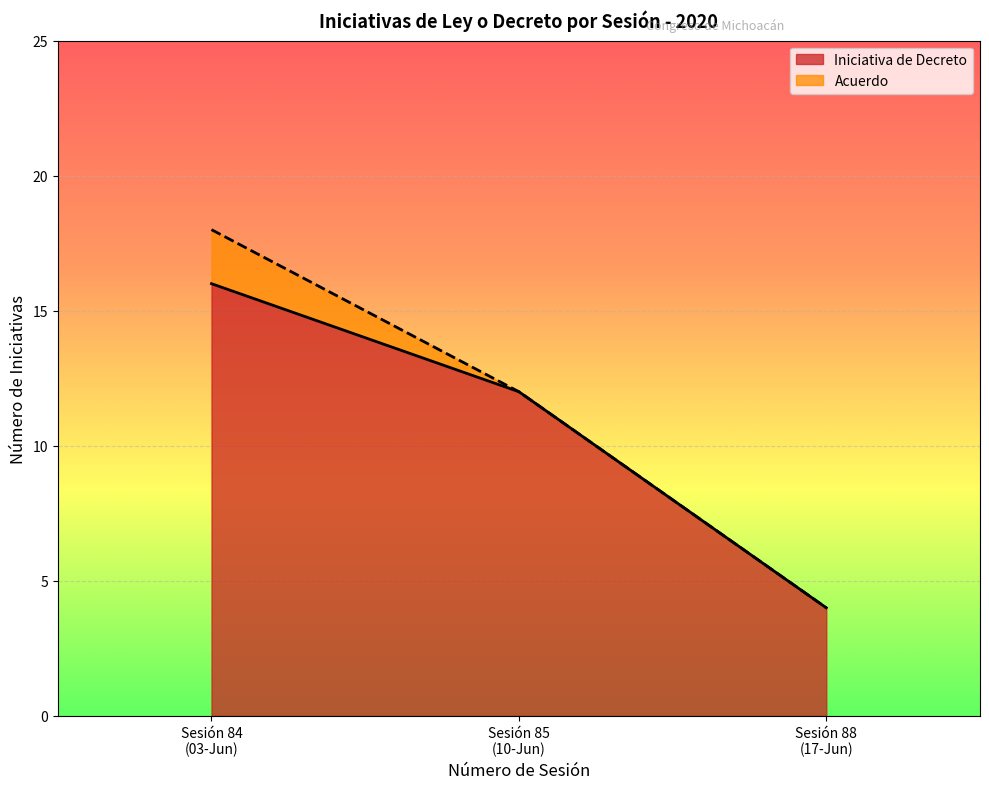

The value of Acuerdo at 84 I is 3. True or false?

False